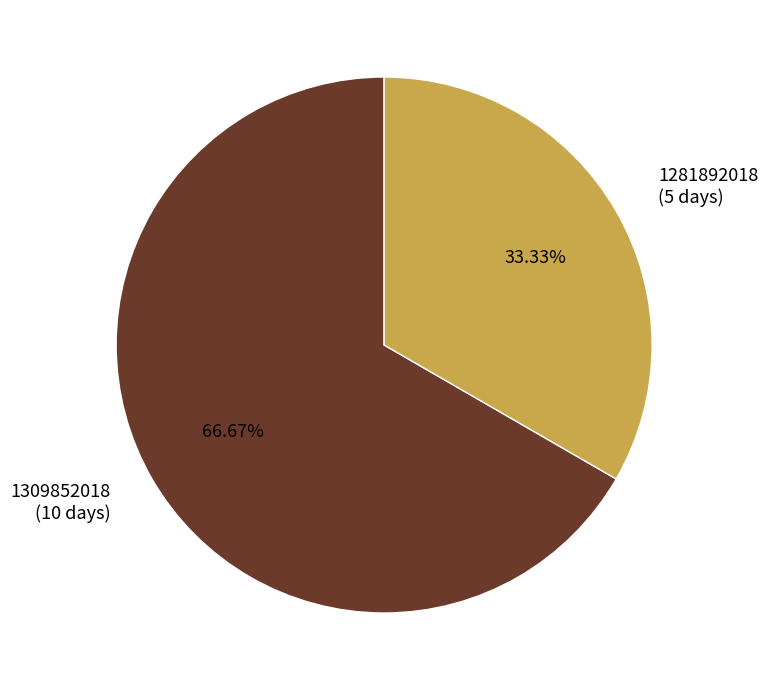

To the nearest percent, what is the difference between the largest and smallest slice percentages?

33%